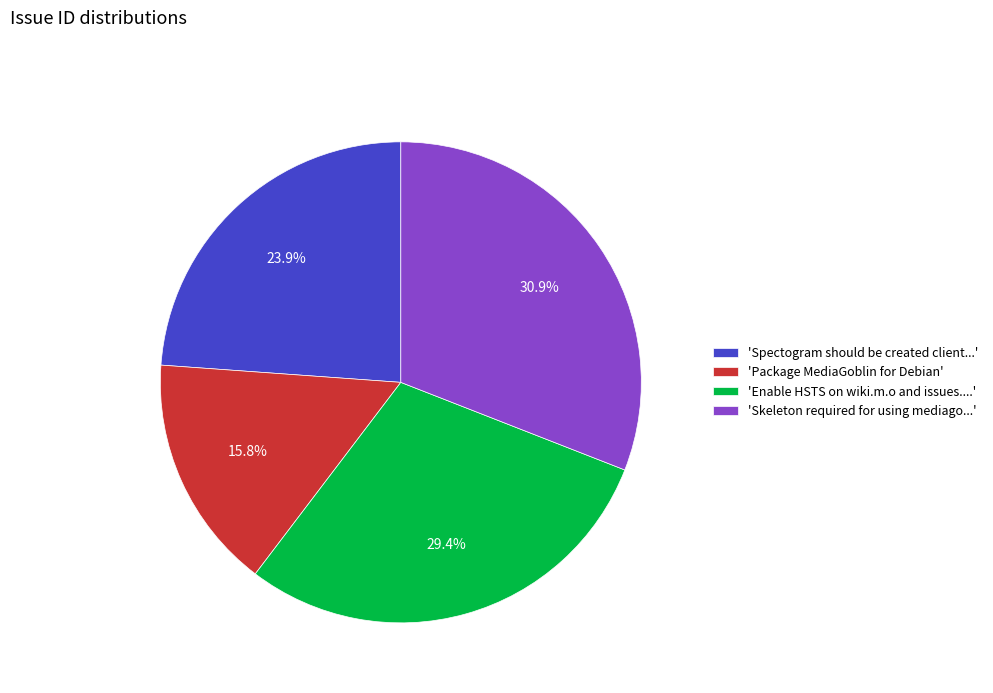

Is the sum of 'Skeleton required for using mediago...' and 'Package MediaGoblin for Debian' greater than half?

No